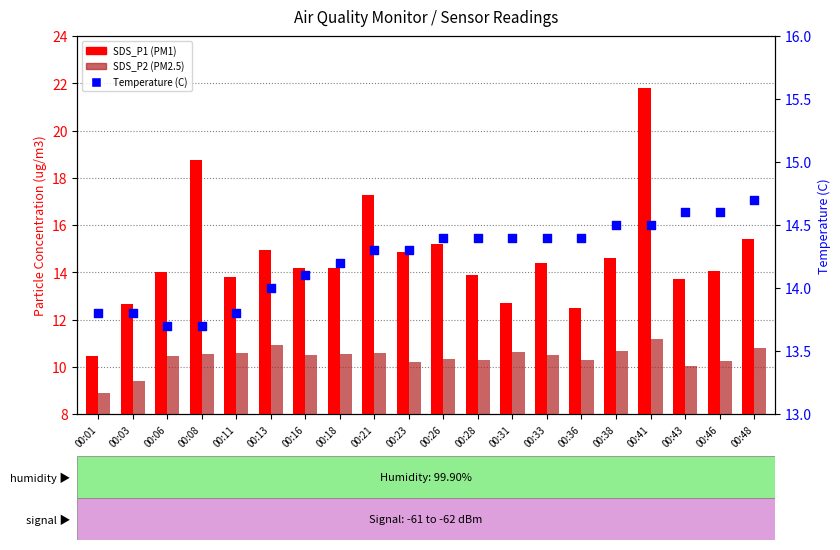

Is the value of SDS_P1 at 00:21 greater than the value of Temp (C) at 00:43?

Yes